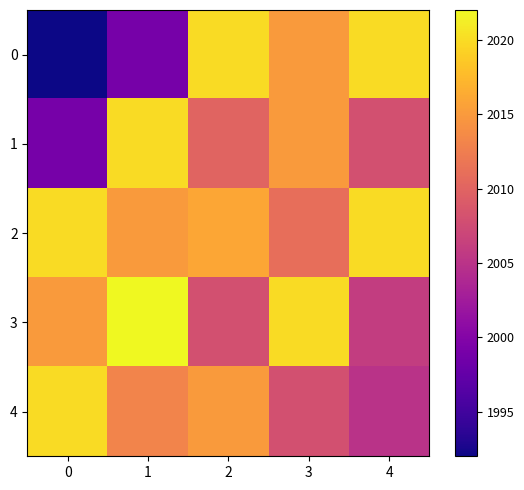

What is the total value across all series at 0?

10046